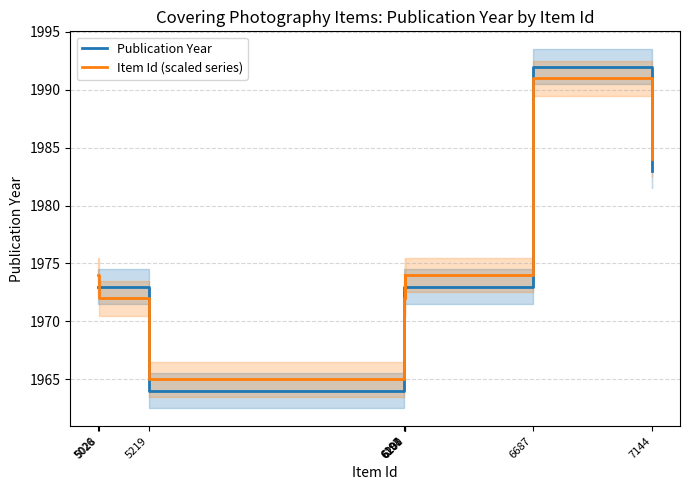

How many lines are shown in the chart?

2